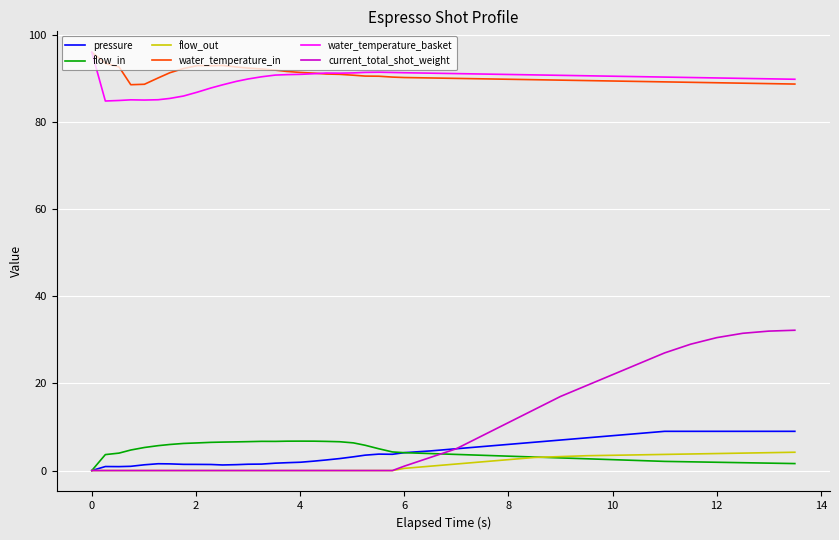

At how many categories does at least one series exceed 68?

40